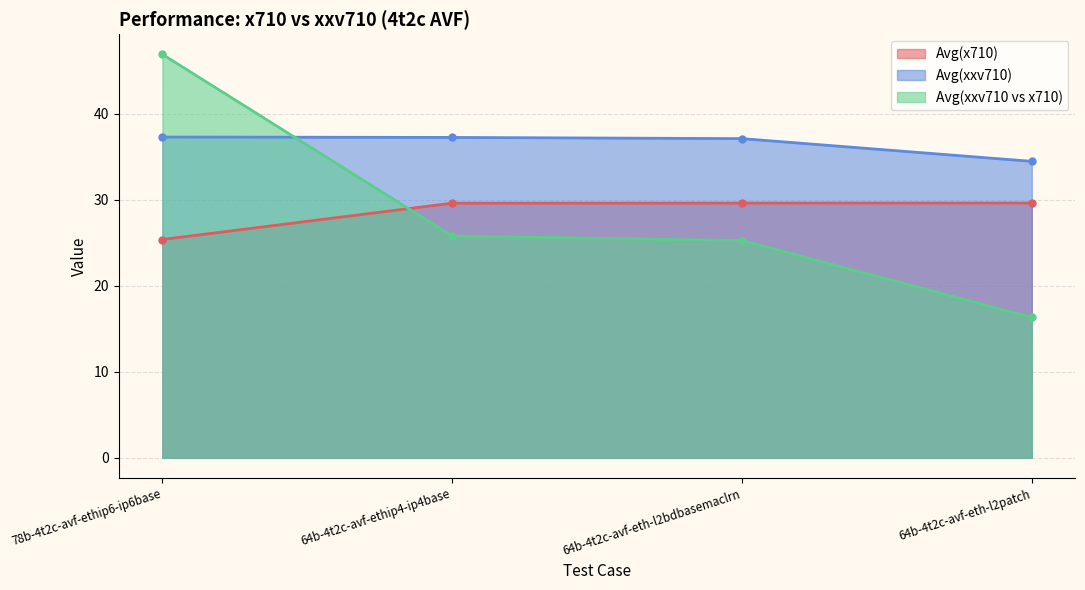

What is the difference between the highest and lowest values at 64b-4t2c-avf-ethip4-ip4base?

11.5